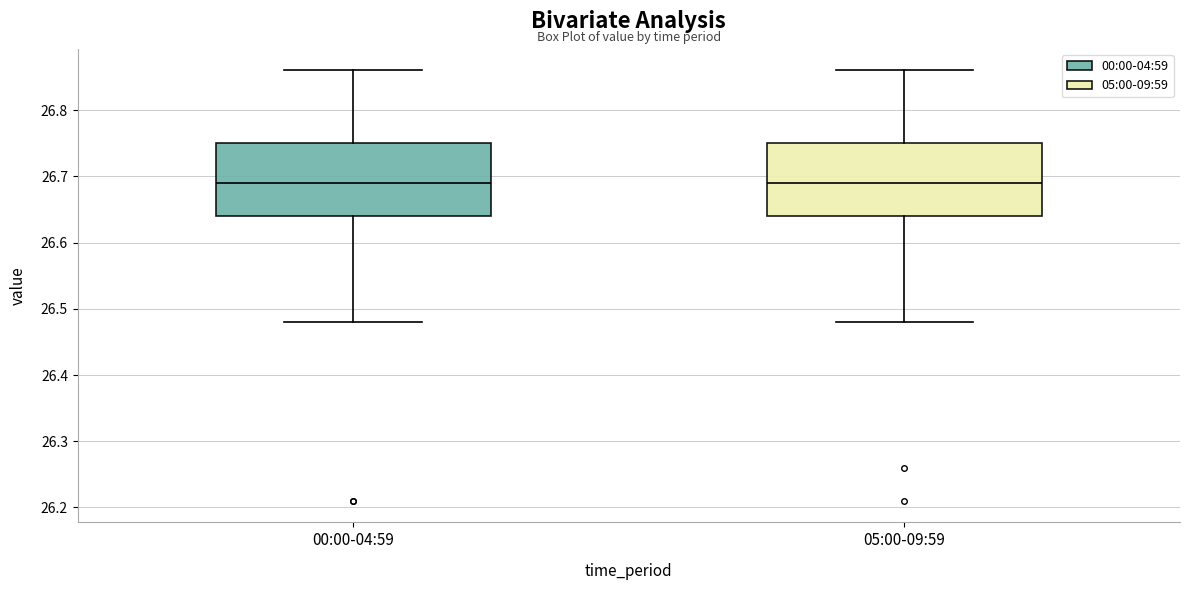

Reading left to right, transcribe this box plot: for each box, give where its median line is, the range the box spans, and where its two whiskers end, as read against the y-axis. The values are not printed on the chart, so give them approximately, as read against the axis.

00:00-04:59: median 26.69, box 26.64 to 26.75, whiskers 26.48 to 26.86
05:00-09:59: median 26.69, box 26.64 to 26.75, whiskers 26.48 to 26.86